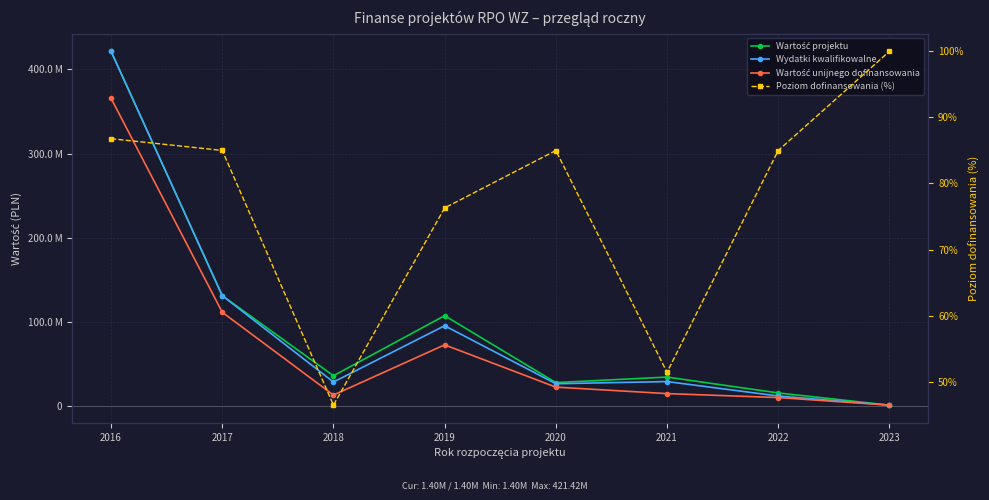

Which series has the largest total across all categories?

Wartość projektu